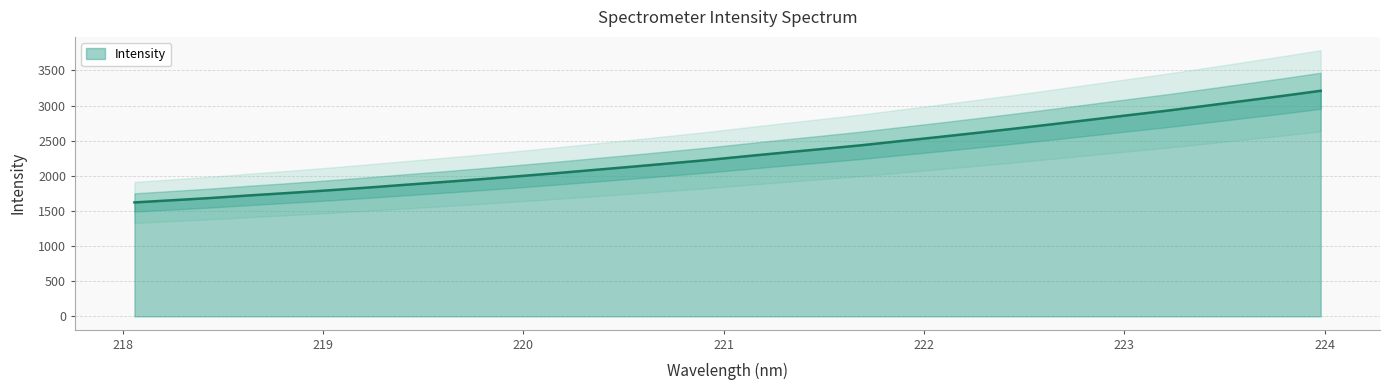

At which label does the data first exceed 2279?

221.1174